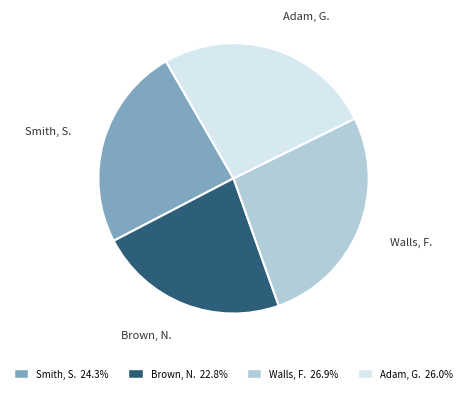

Do Walls, F. and Smith, S. together represent more than half of the pie?

Yes